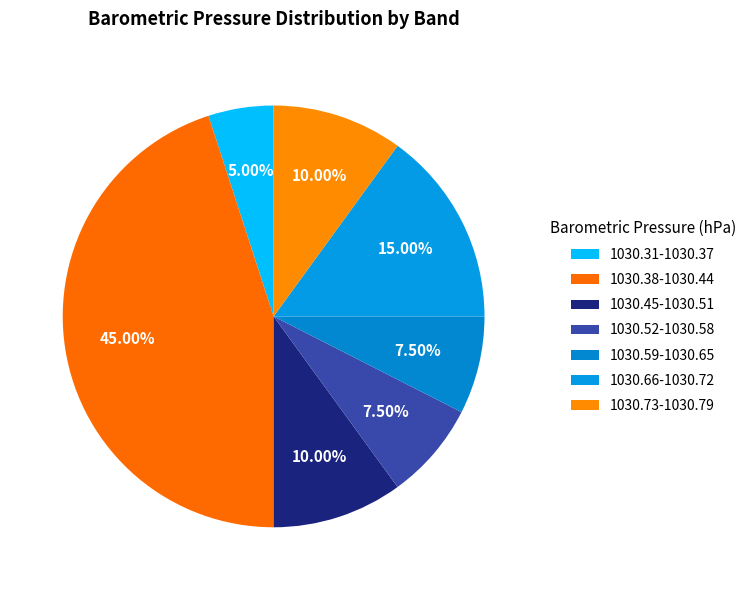

How many slices are in this pie chart?

7